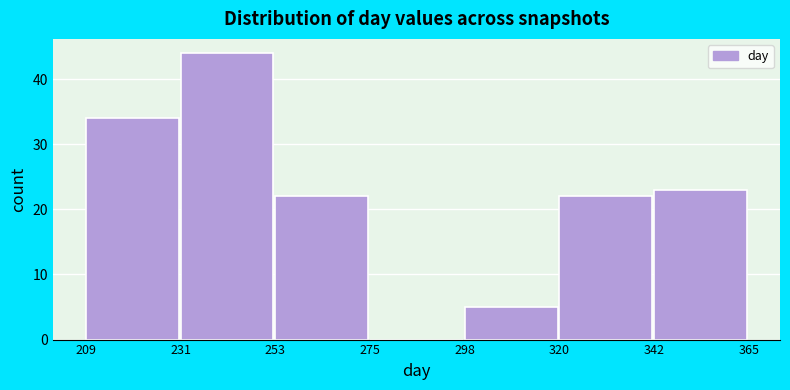

Reading left to right, list every bar in this chart as the range it spans on the x-axis followed by its height. The values are not printed on the chart, so give them approximately, as read against the axis.

209 to 231: 34
231 to 253: 44
253 to 275: 22
275 to 298: 0
298 to 320: 5
320 to 342: 22
342 to 365: 23